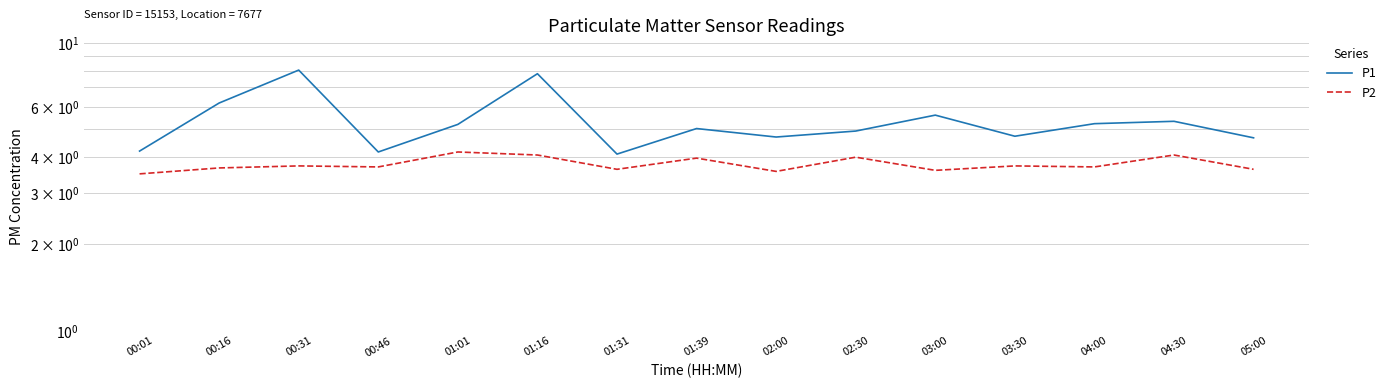

Does the chart display data point markers on the line(s)?

No